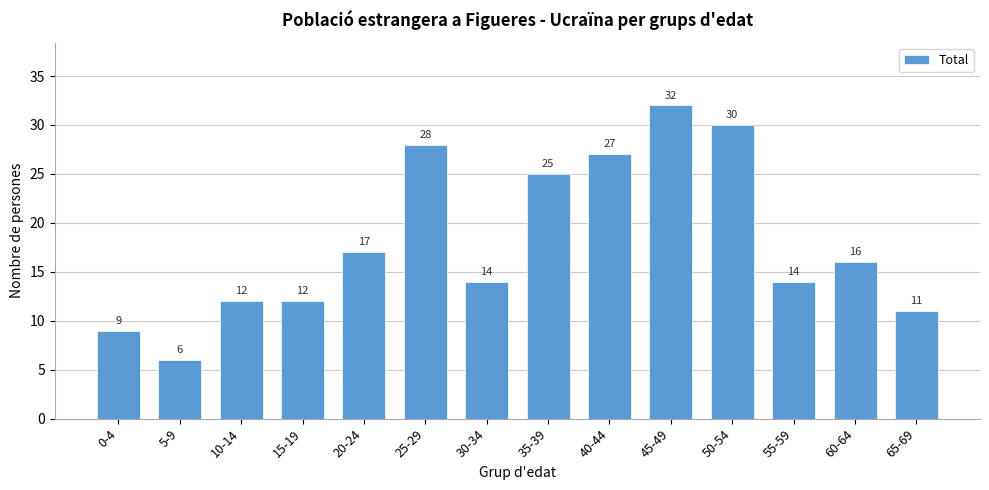

Reading left to right, extract all data points from this chart.

0-4=9	5-9=6	10-14=12	15-19=12	20-24=17	25-29=28	30-34=14	35-39=25	40-44=27	45-49=32	50-54=30	55-59=14	60-64=16	65-69=11